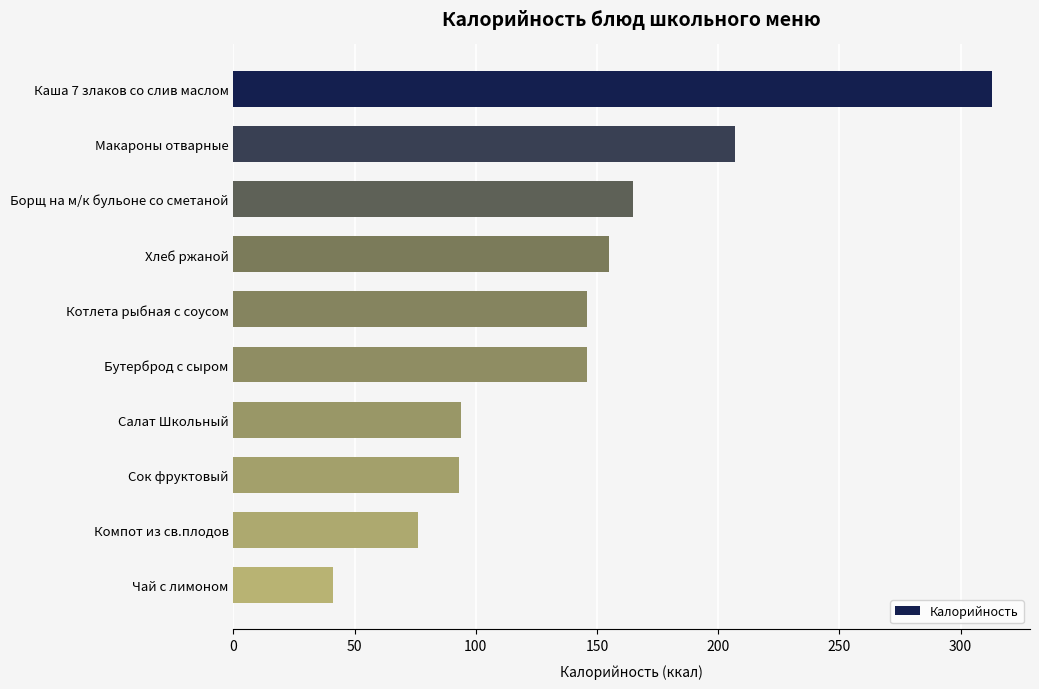

At which label is the value closest to 177?

Борщ на м/к бульоне со сметаной